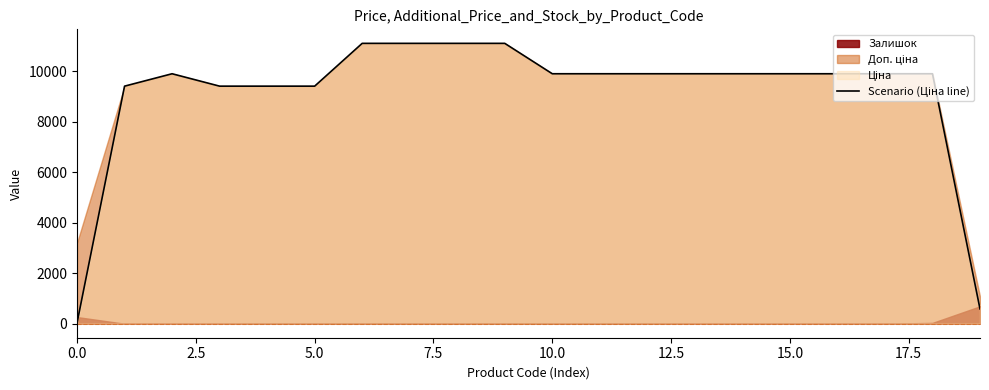

What is the maximum value shown in the chart?

11113.6